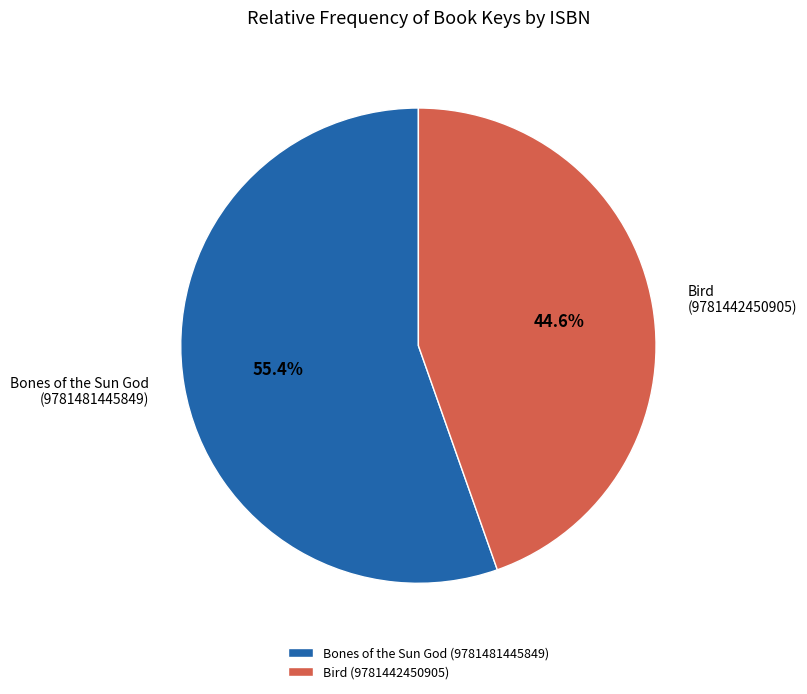

Count the number of slices in the pie.

2